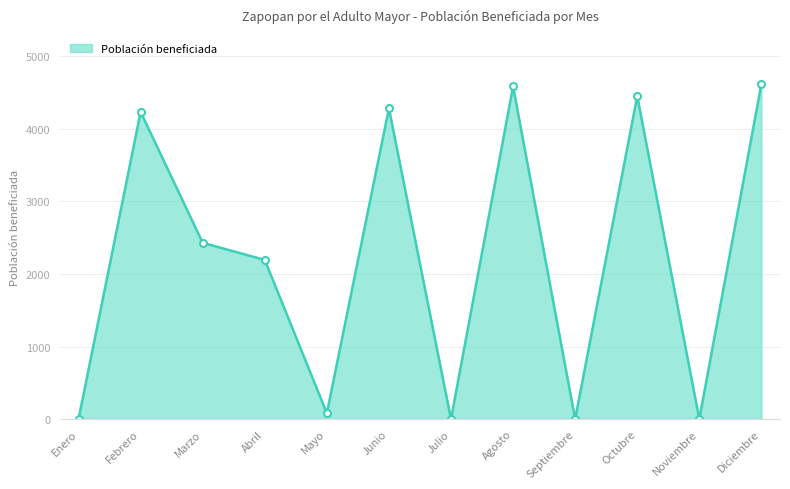

At which category does the data reach its first local peak?

Febrero